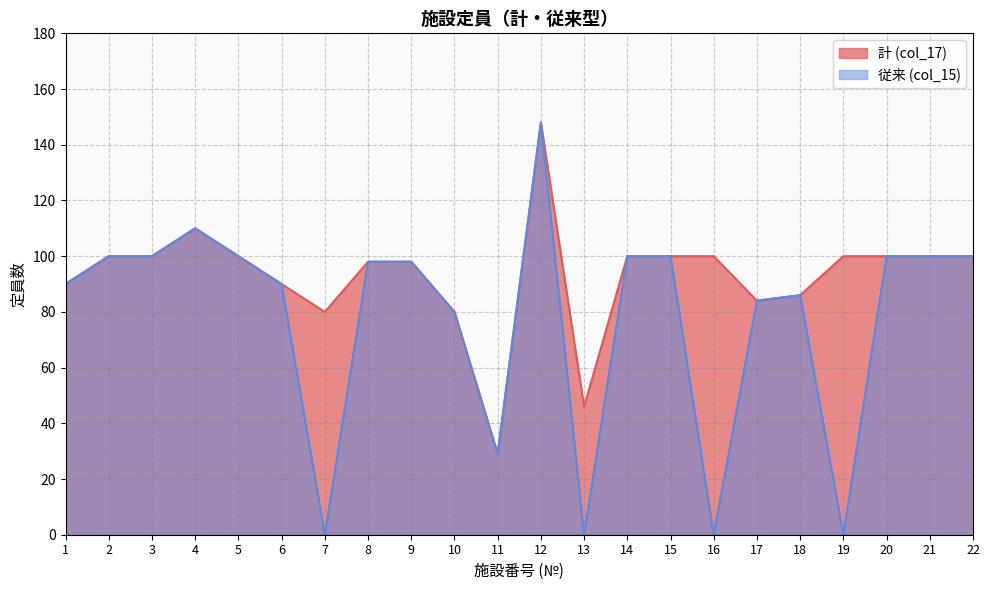

Rank the series by their average value, from lowest to highest.

従来 (col_15), 計 (col_17)